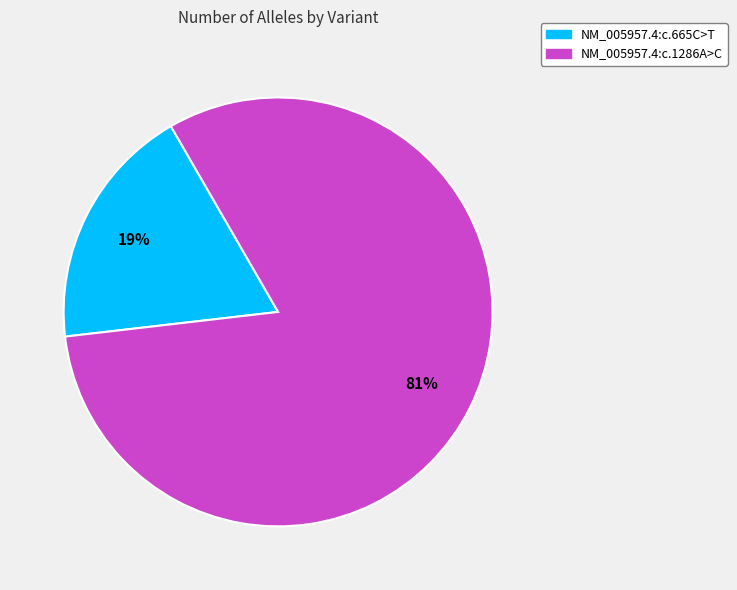

Which category accounts for the majority?

NM_005957.4:c.1286A>C